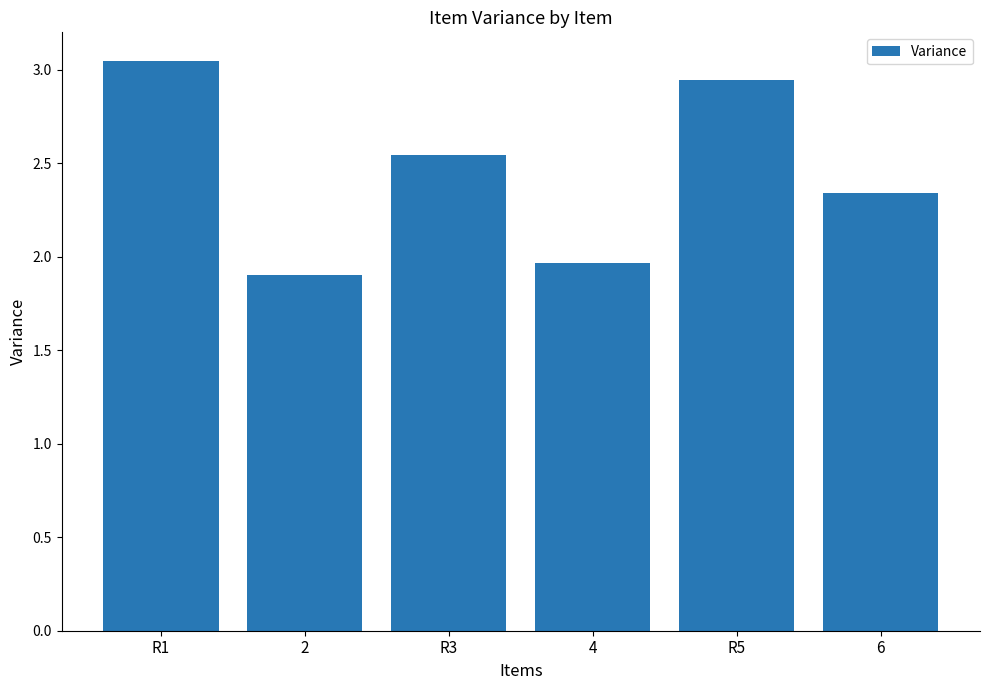

What is the sum of all values?

14.7